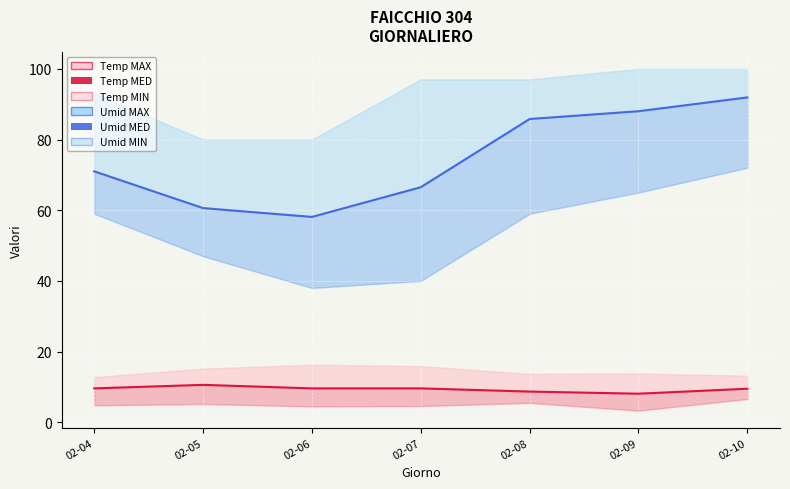

The Umid MED series shows 60.6 at 02-05. True or false?

True